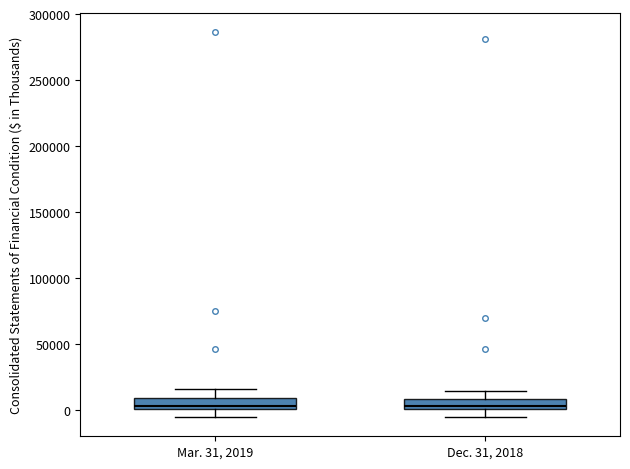

Where does the lower whisker of the box for Mar. 31, 2019 end on the y-axis? The values are not printed on the chart, so give them approximately, as read against the axis.

-5000